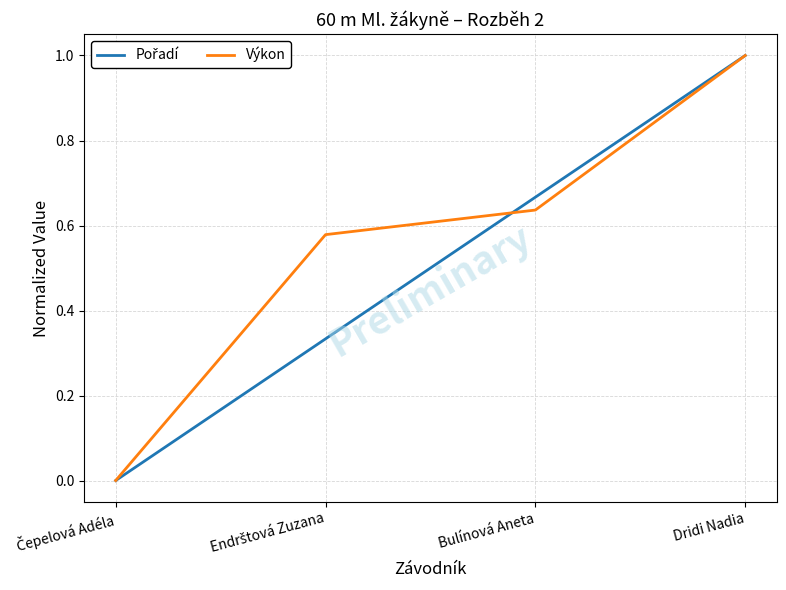

At which category is the sum across all series the highest?

Dridi Nadia